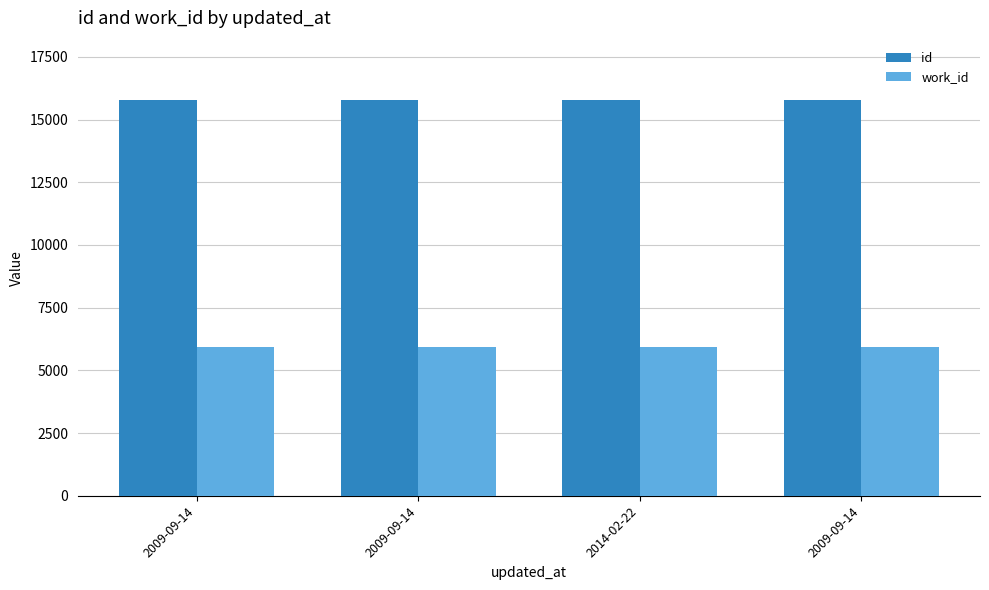

What is the greatest value displayed?

15778